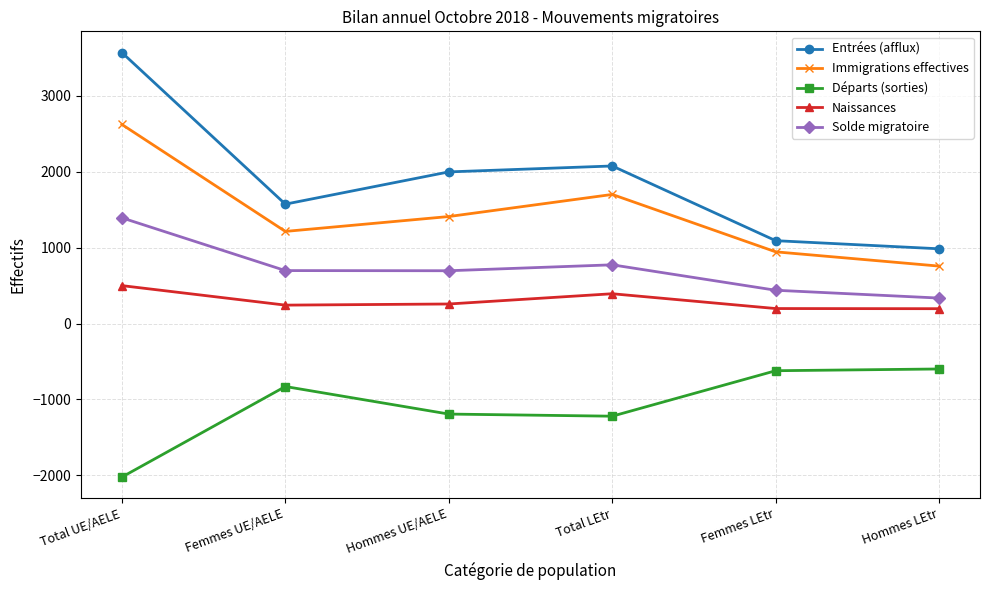

Is this an area chart (filled region under the line)?

No